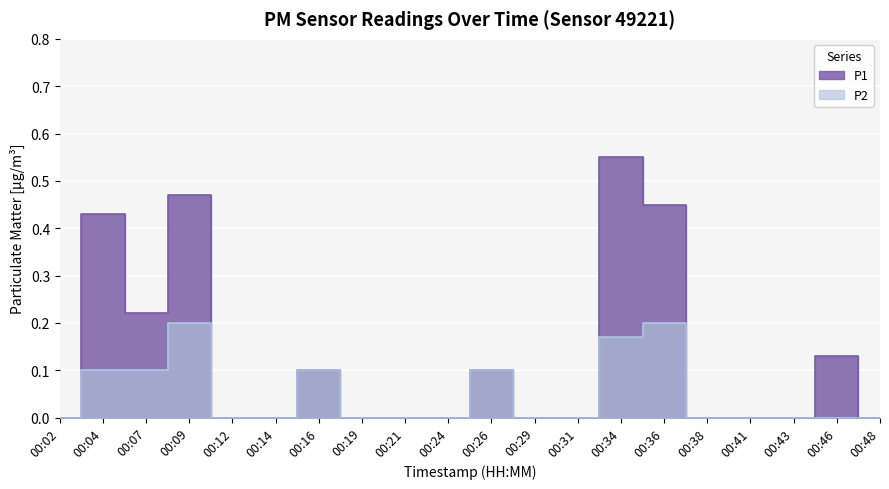

What is the total value across all series at 00:09?

0.7